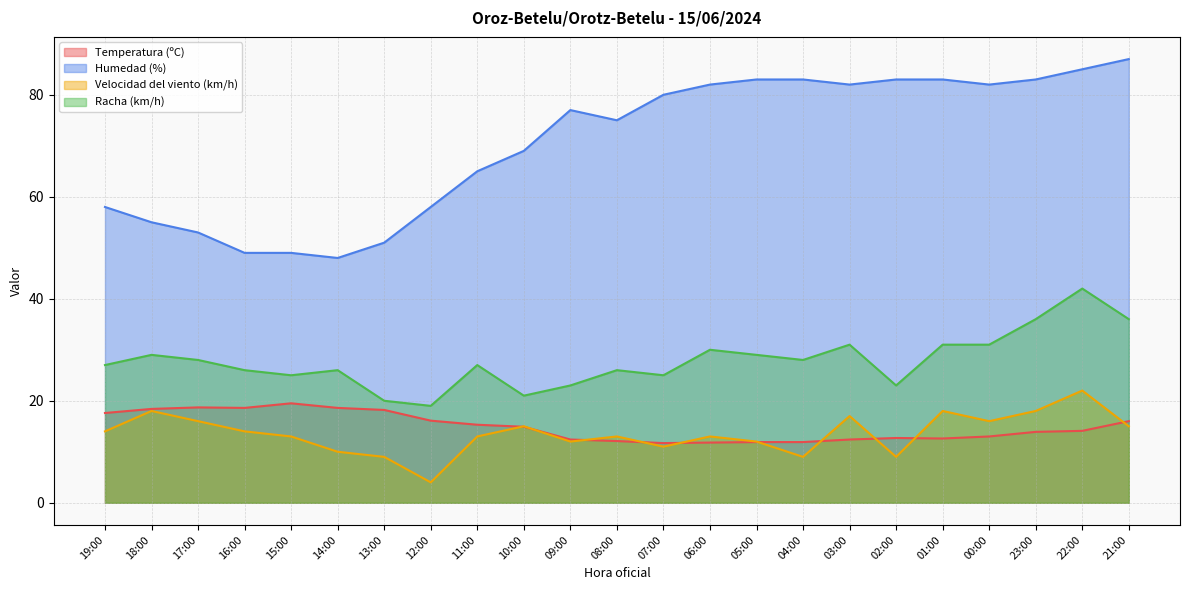

How many interior local peaks does the Humedad (%) series have?

1